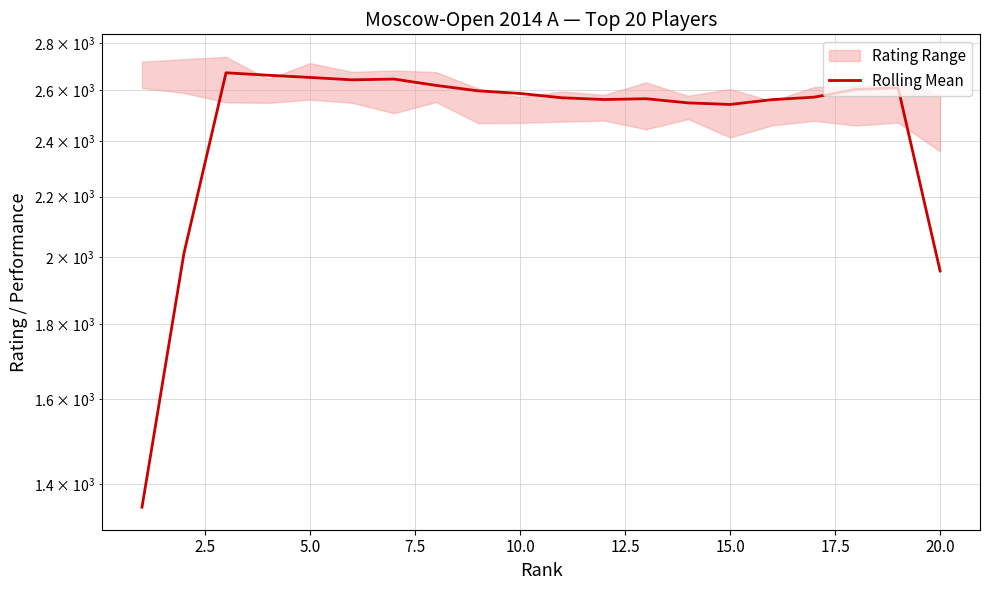

What is the greatest value displayed?

2672.2